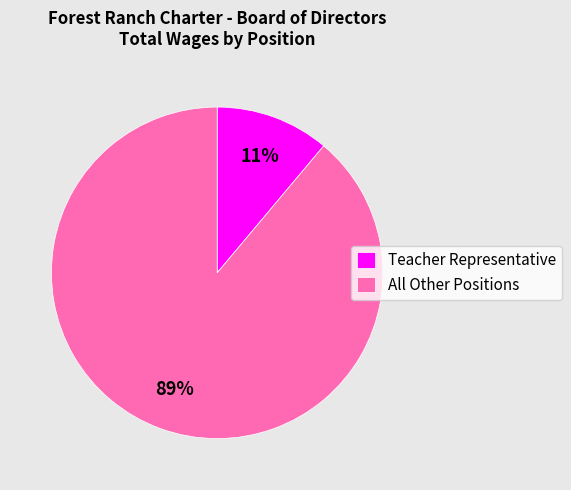

Which slice is the smallest?

Teacher Representative